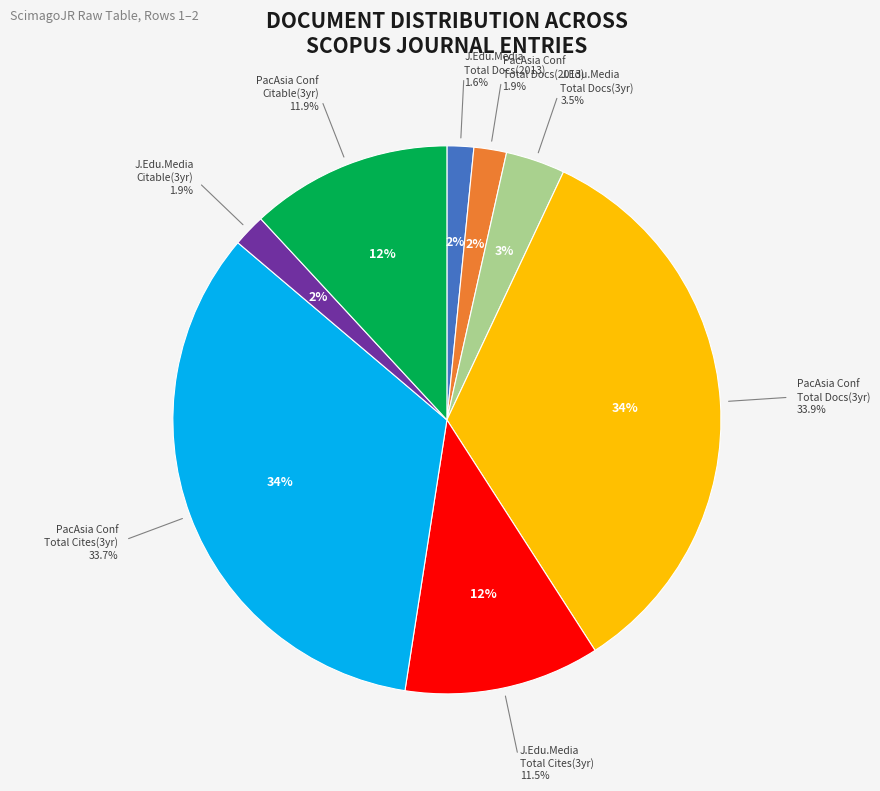

How many slices are in this pie chart?

8